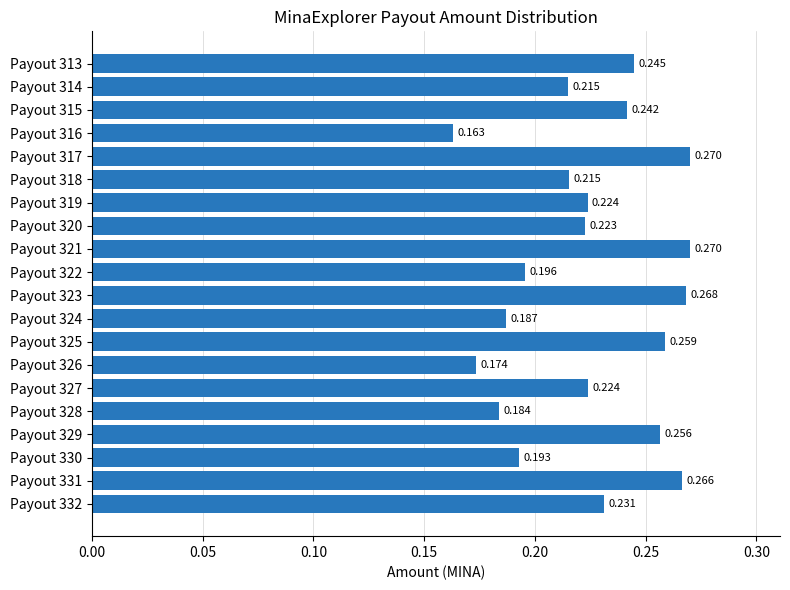

Are the bars horizontal?

Yes